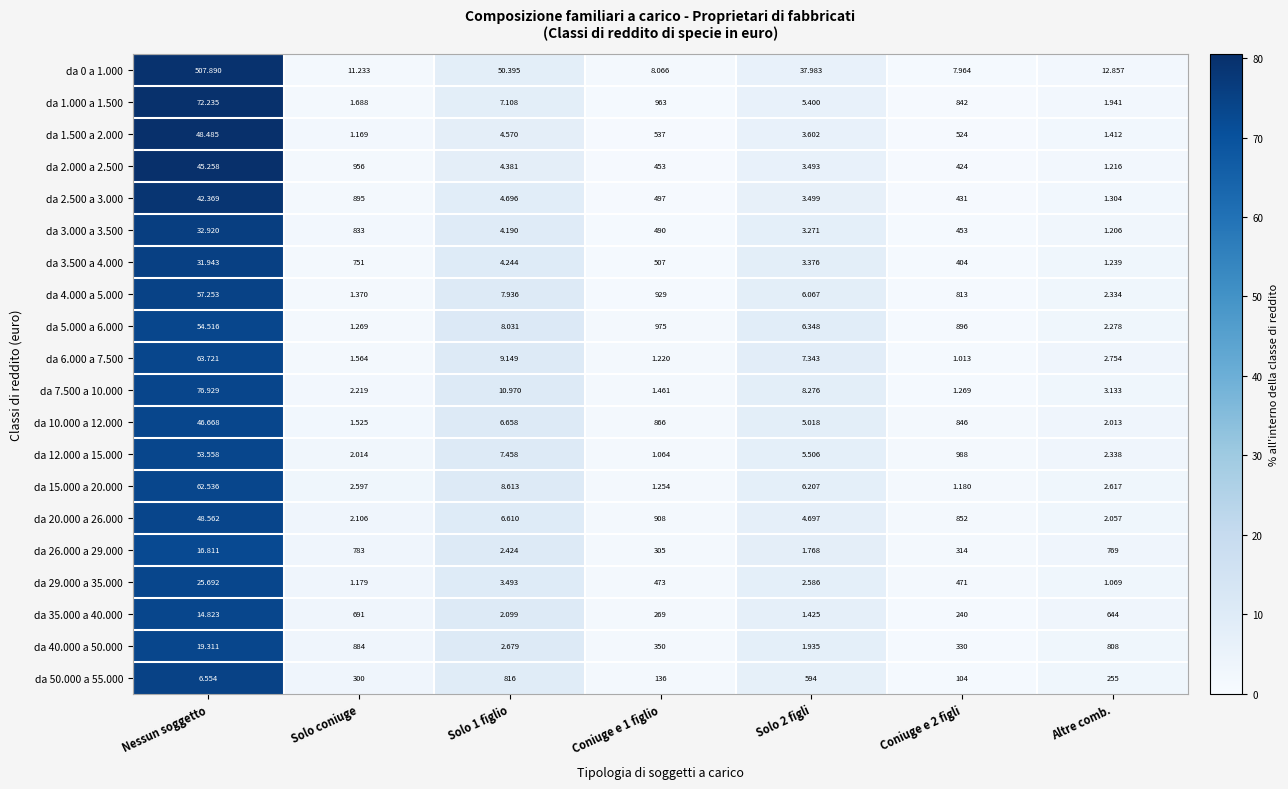

What is the spread (max minus min) of values at Coniuge e 2 figli?

987.0